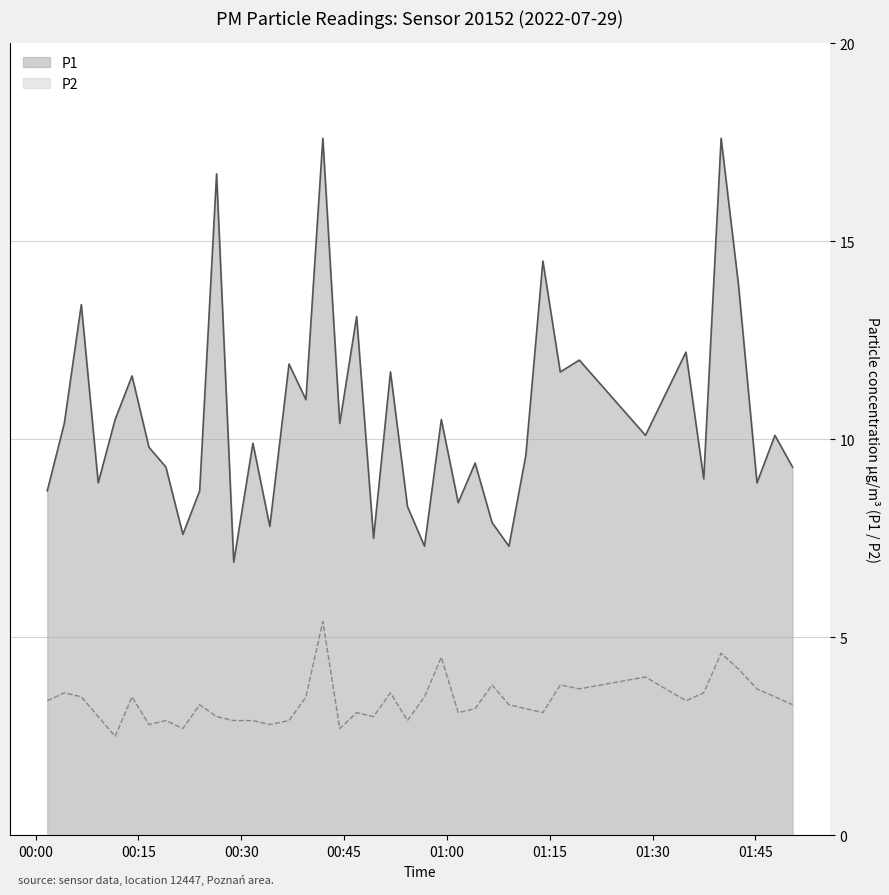

Which series has the widest spread of values?

P1